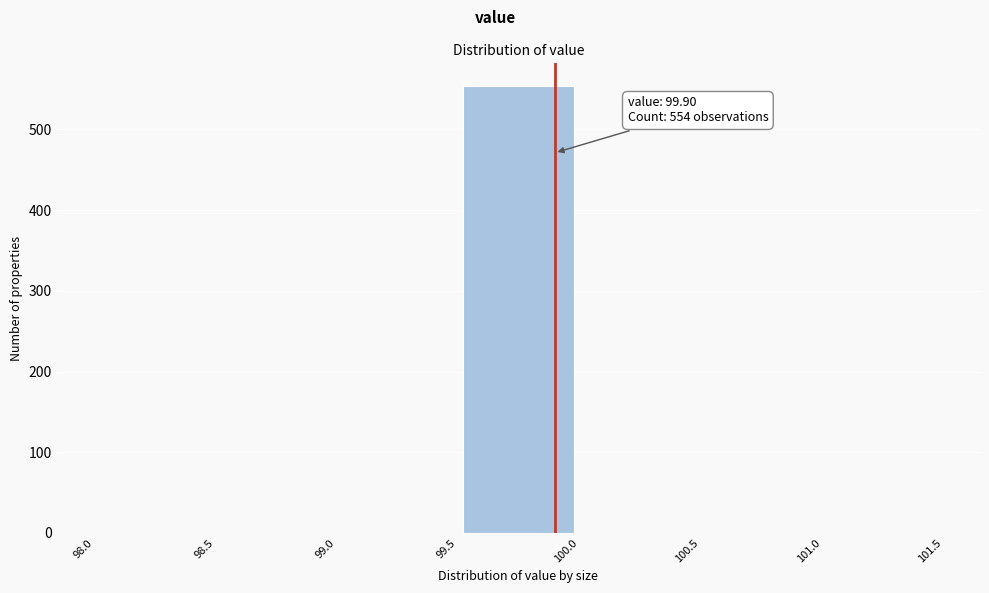

Which range on the x-axis has the tallest bar?

99.5 to 100.0